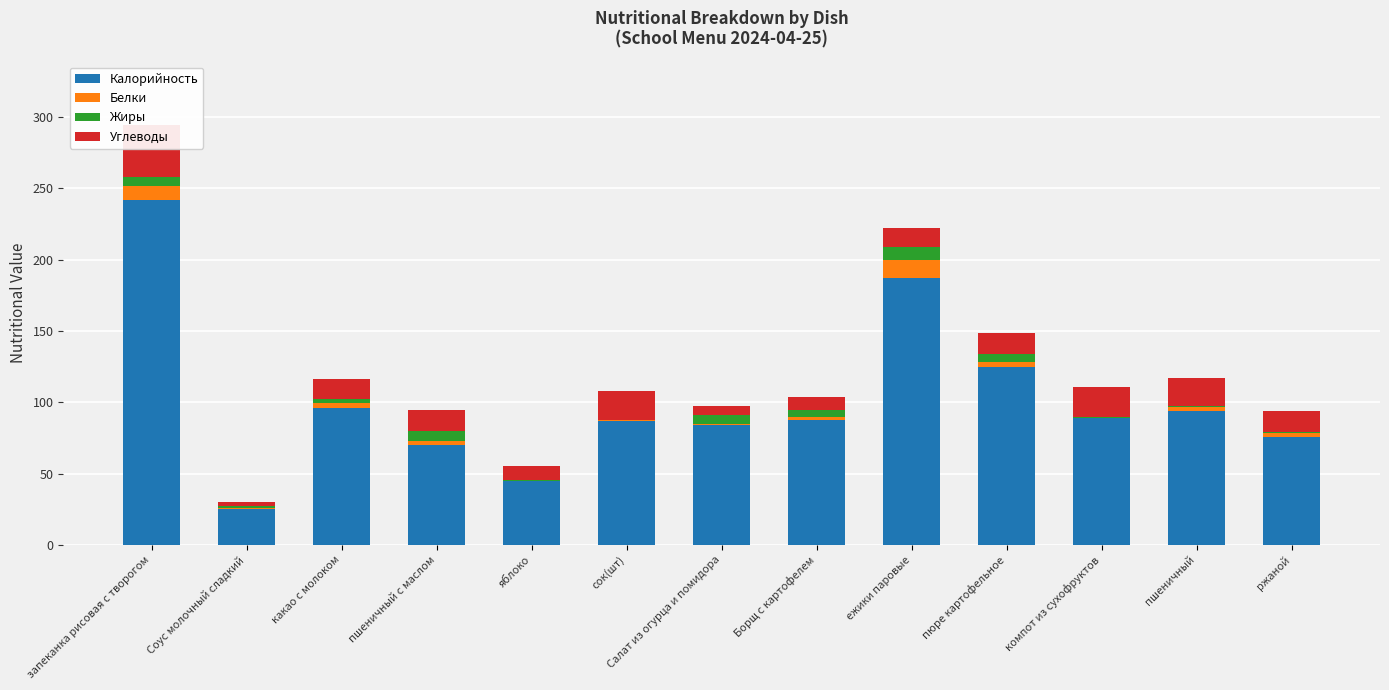

Is it true that Жиры equals 7.2 at пшеничный с маслом?

True